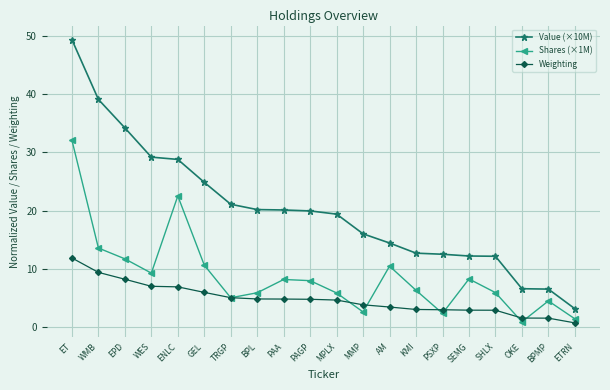

At which label does Weighting reach its peak?

ET